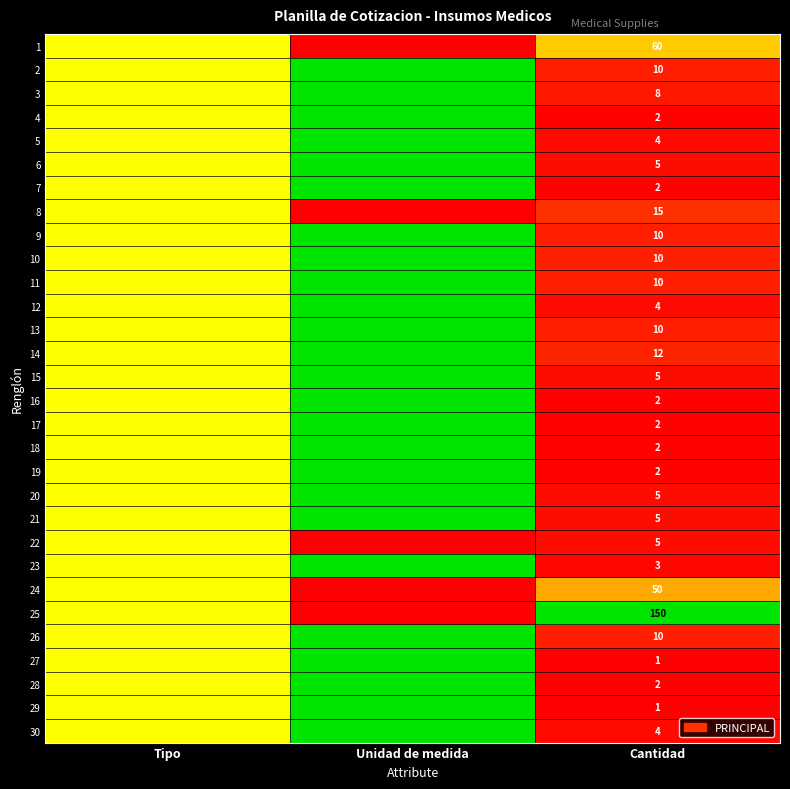

The 18 series shows 2.0 at Cantidad. True or false?

True